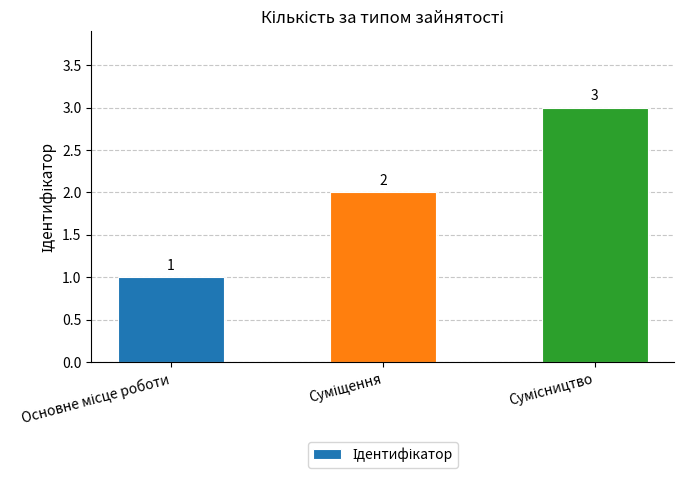

How many bars are there in total?

3